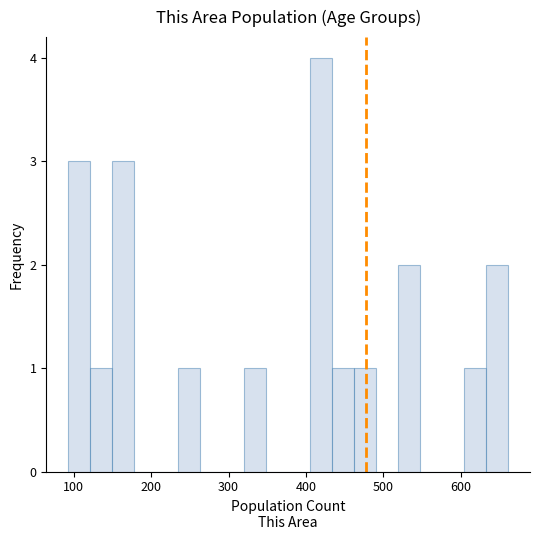

Around what value on the x-axis is the tallest bar? Give the approximate position of its centre, as read against the axis.

420